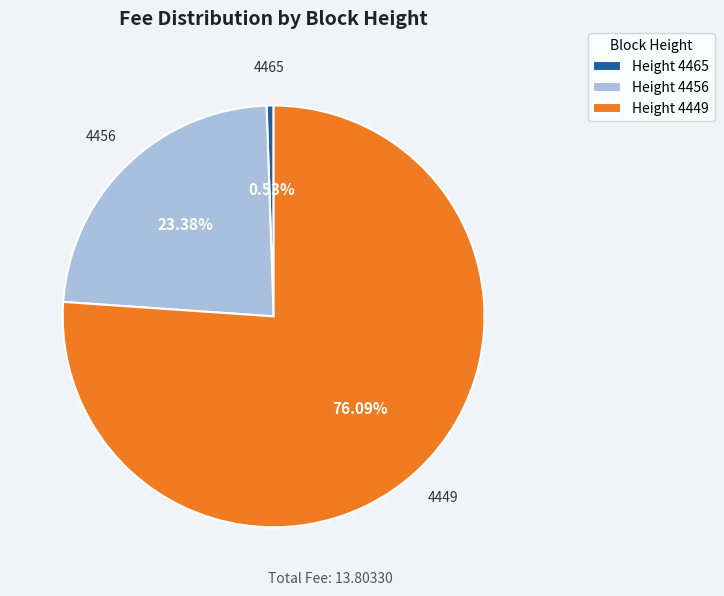

Which slice represents more than half of the pie?

Height 4449